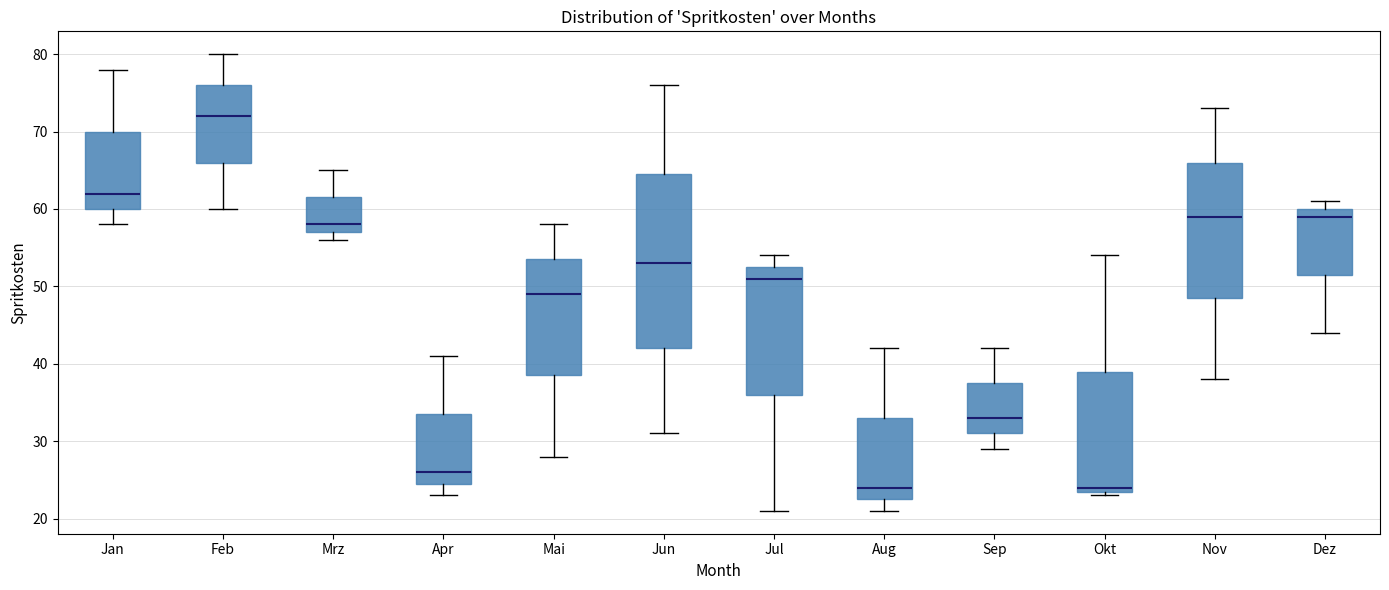

Reading left to right, transcribe this box plot: for each box, give where its median line is, the range the box spans, and where its two whiskers end, as read against the y-axis. The values are not printed on the chart, so give them approximately, as read against the axis.

Jan: median 62, box 60 to 70, whiskers 58 to 78
Feb: median 72, box 66 to 76, whiskers 60 to 80
Mrz: median 58, box 57 to 62, whiskers 56 to 65
Apr: median 26, box 25 to 34, whiskers 23 to 41
Mai: median 49, box 39 to 54, whiskers 28 to 58
Jun: median 53, box 42 to 65, whiskers 31 to 76
Jul: median 51, box 36 to 53, whiskers 21 to 54
Aug: median 24, box 23 to 33, whiskers 21 to 42
Sep: median 33, box 31 to 38, whiskers 29 to 42
Okt: median 24 (just above the box's lower edge), box 24 to 39, whiskers 23 to 54
Nov: median 59, box 49 to 66, whiskers 38 to 73
Dez: median 59, box 52 to 60, whiskers 44 to 61